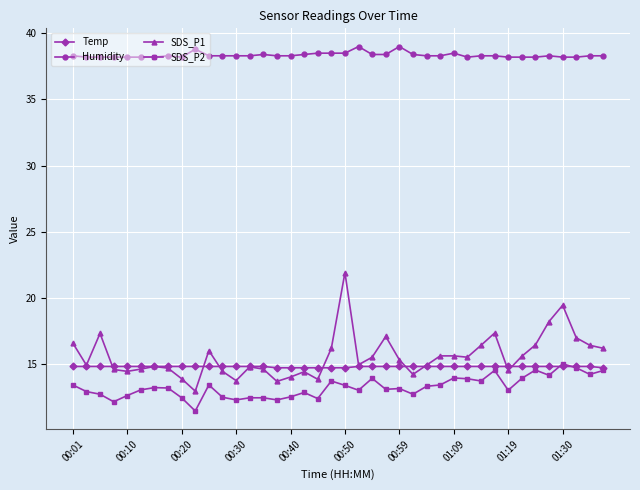

What is the difference between the maximum and minimum values in the Temp series?

0.1